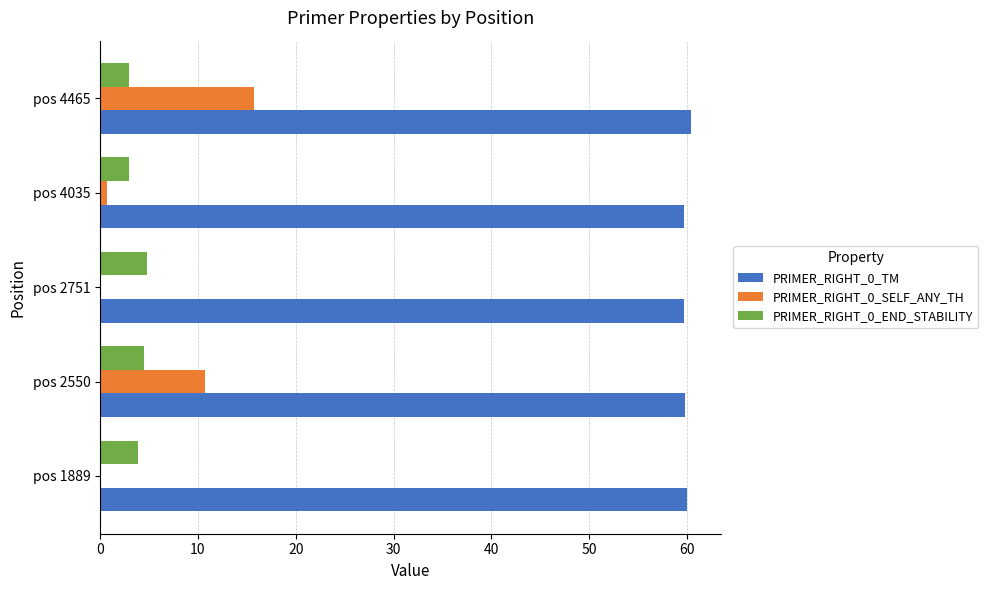

At which label does PRIMER_RIGHT_0_SELF_ANY_TH reach its peak?

pos 4465